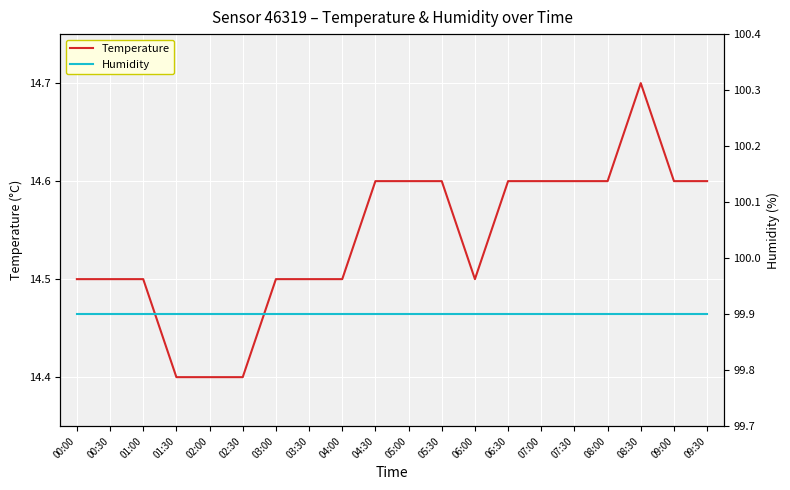

True or false: Temperature and Humidity intersect in this chart.

False